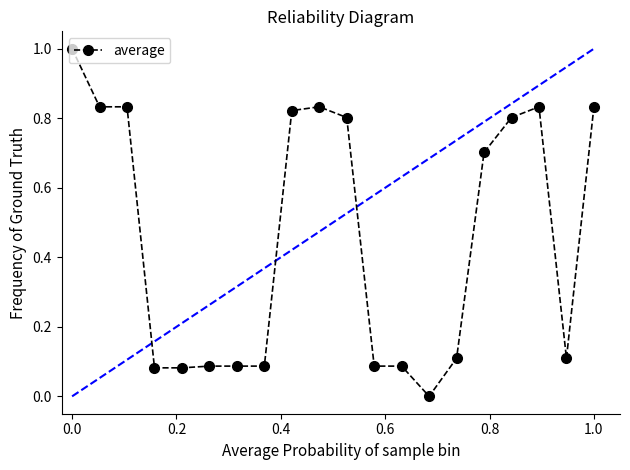

What is the sum of all values?

9.1